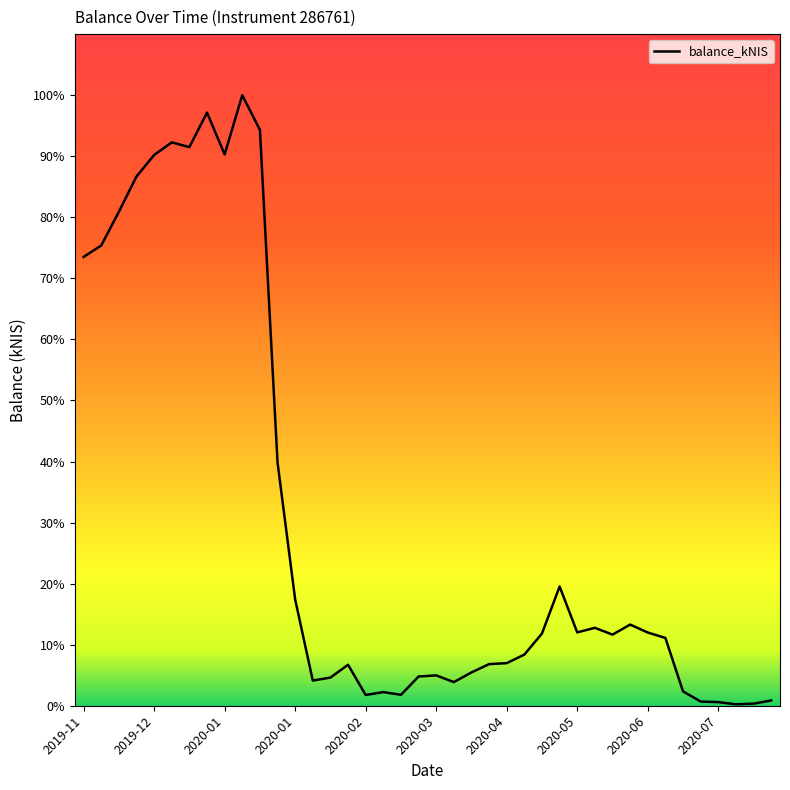

Does the chart have visible grid lines?

No